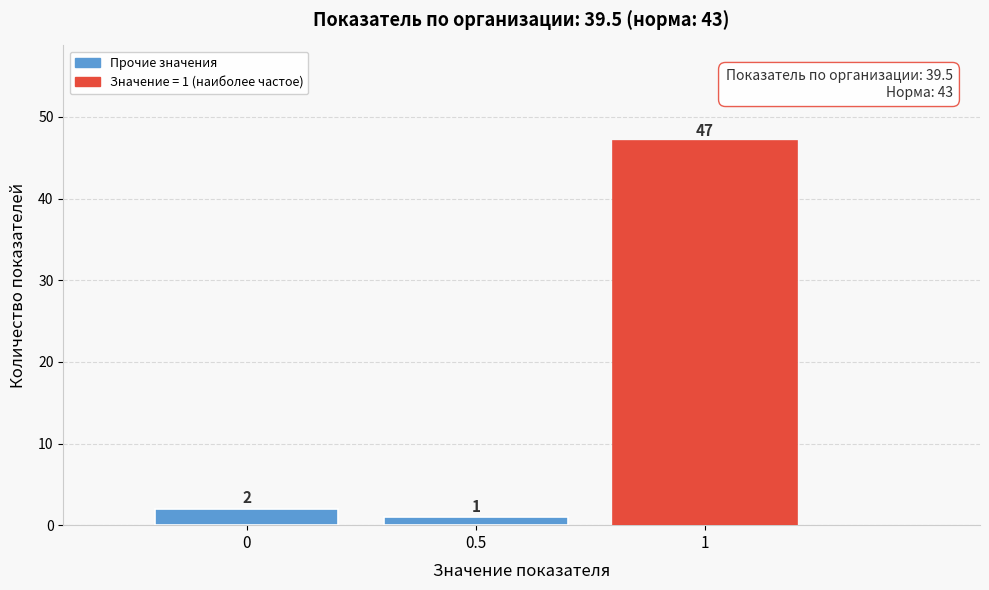

Which range on the x-axis has the tallest bar?

0.75 to 1.25